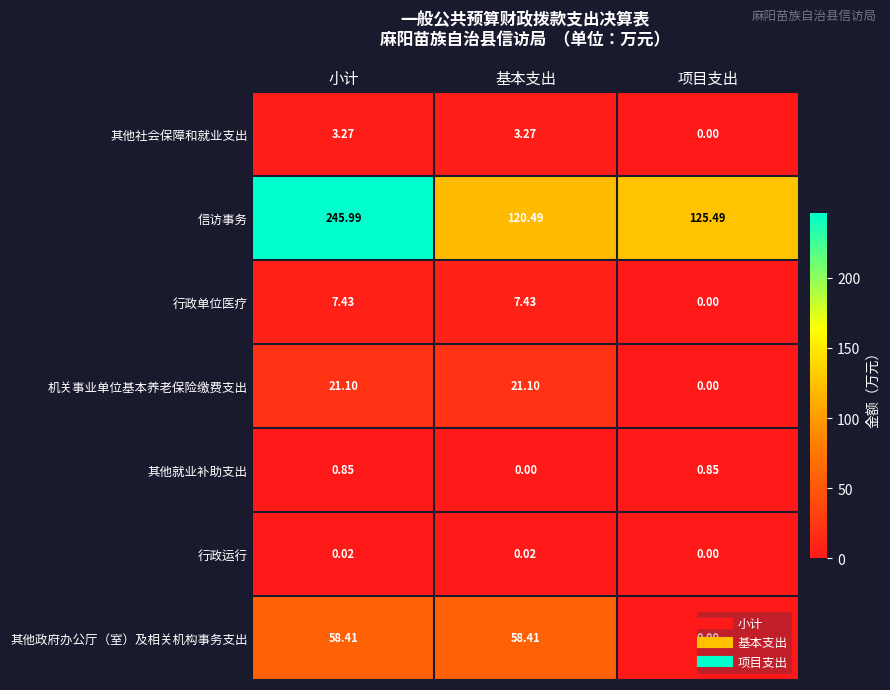

Which series has the widest spread of values?

信访事务